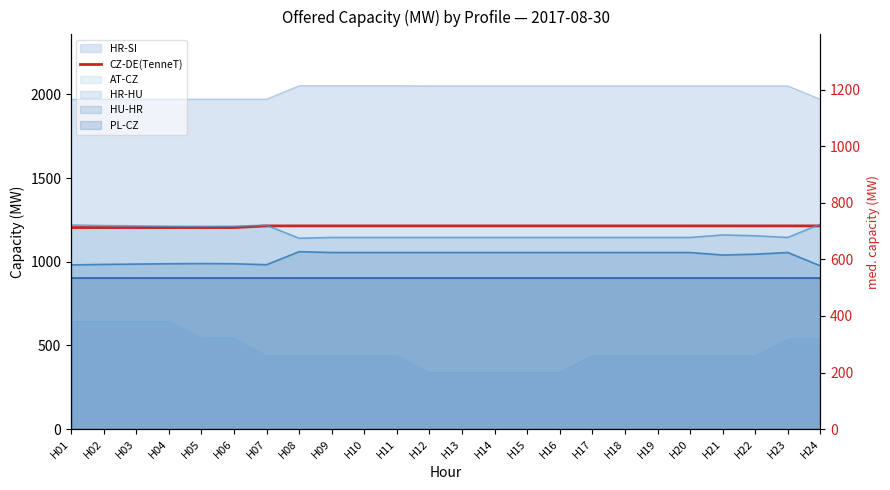

True or false: the data shows 1683 at H02.

False